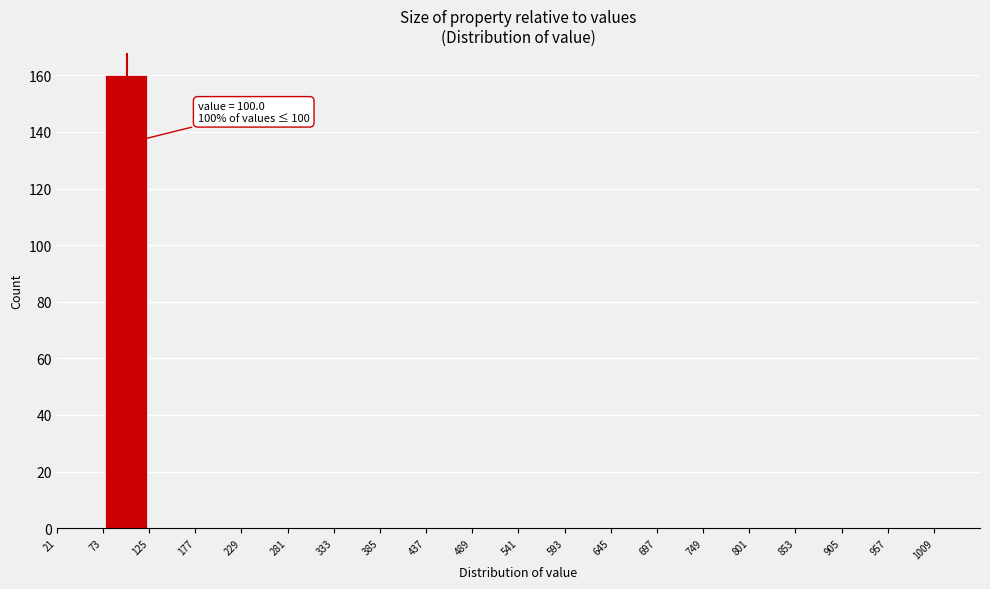

Over which range of the x-axis is the bar tallest?

73 to 125